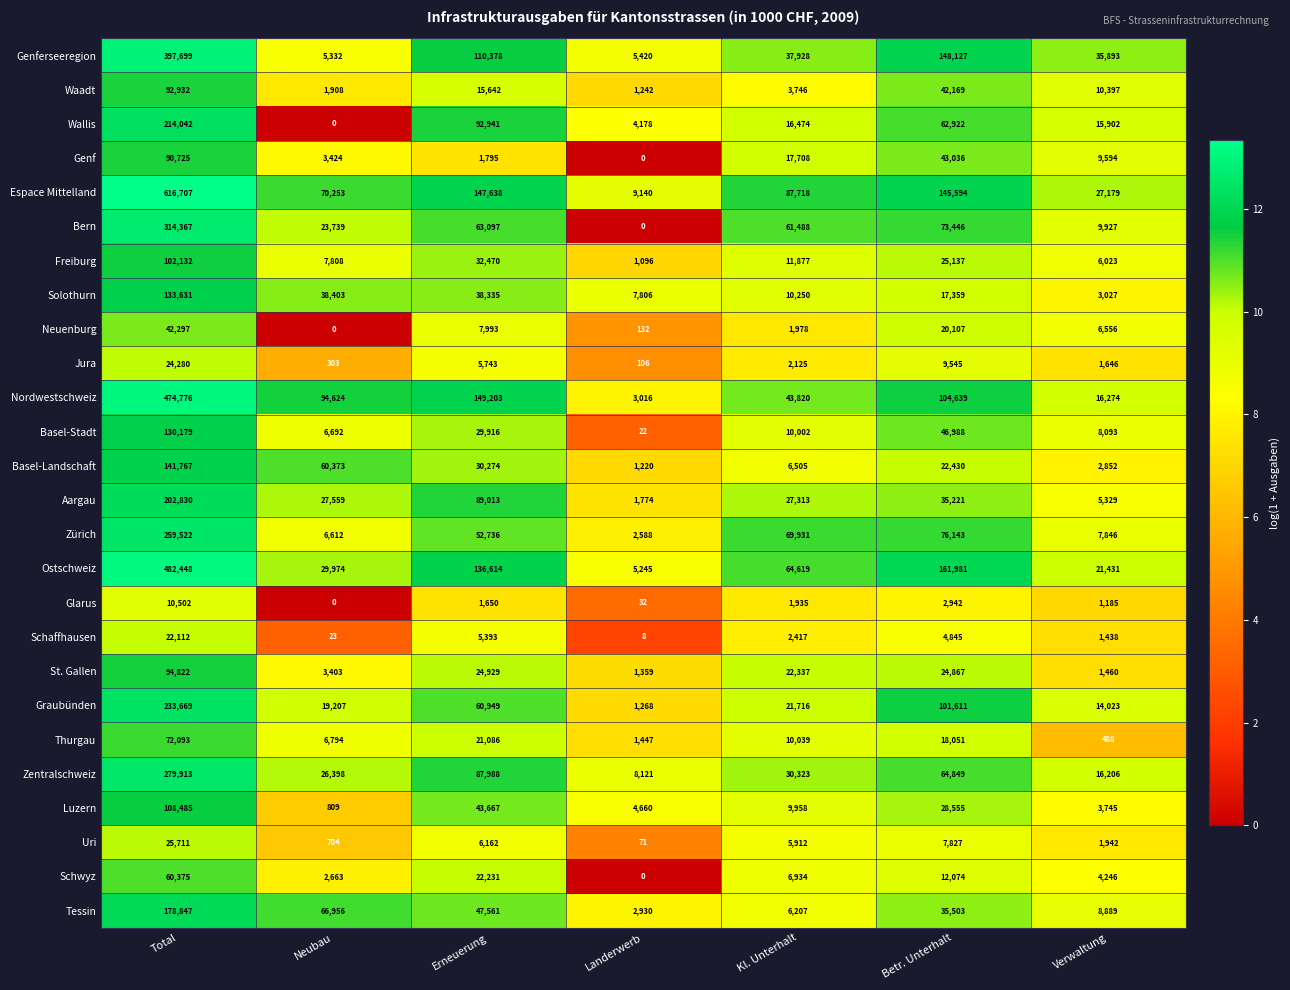

What is the maximum value shown in the chart?

616707